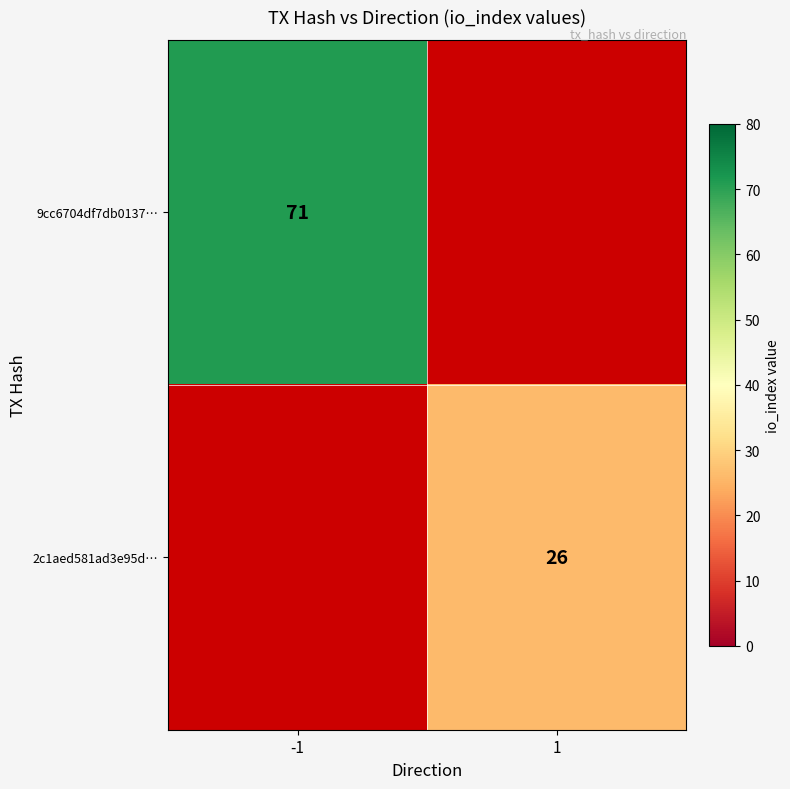

Is it true that 9cc6704df7db0137… equals 71 at -1?

True